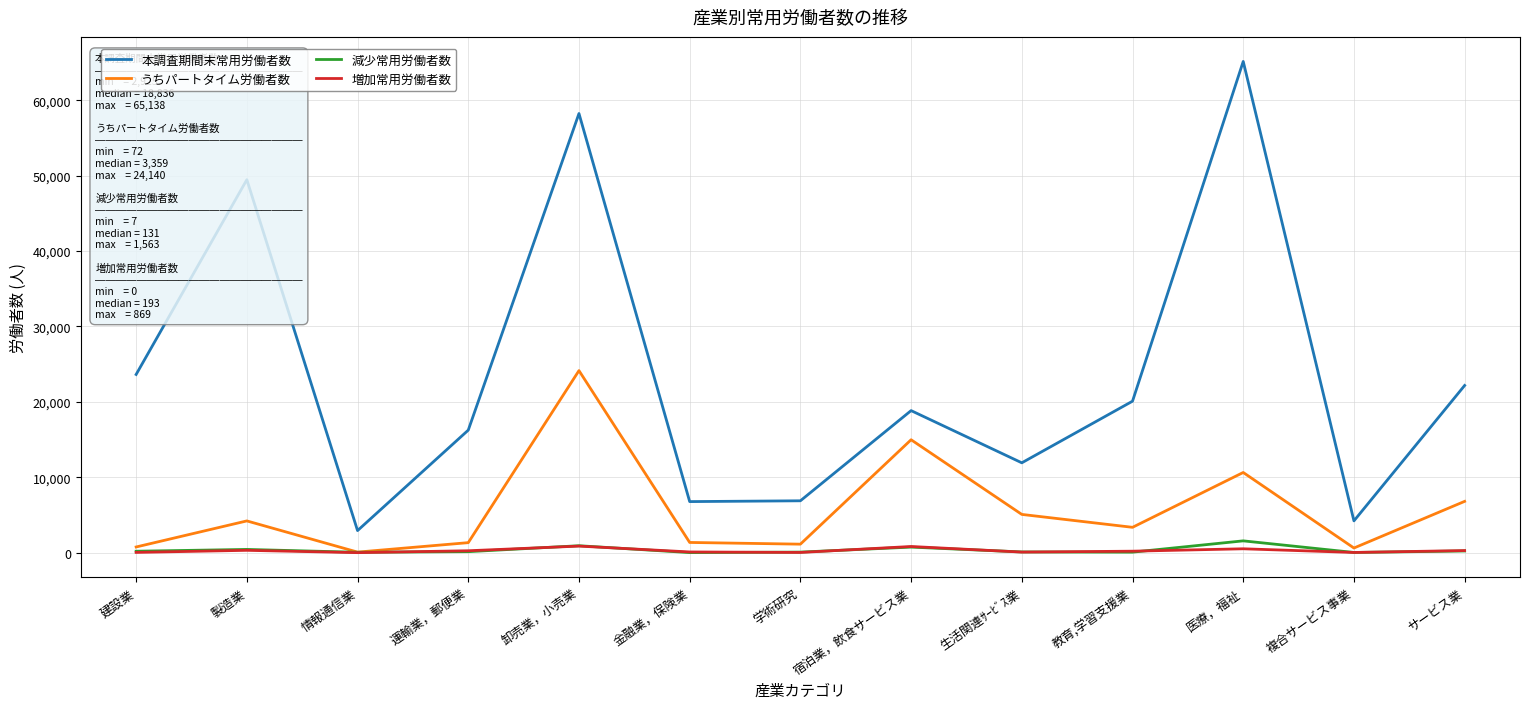

Rank the series at 医療，福祉 from lowest to highest value.

増加常用労働者数, 減少常用労働者数, うちパートタイム労働者数, 本調査期間末常用労働者数